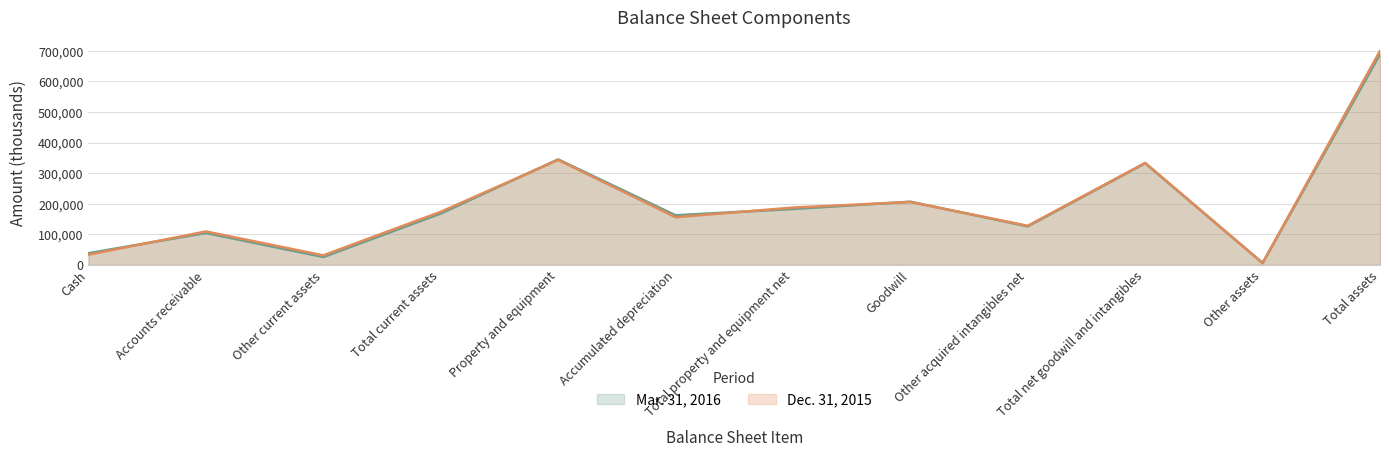

What is the difference between the highest and lowest values at Other assets?

170